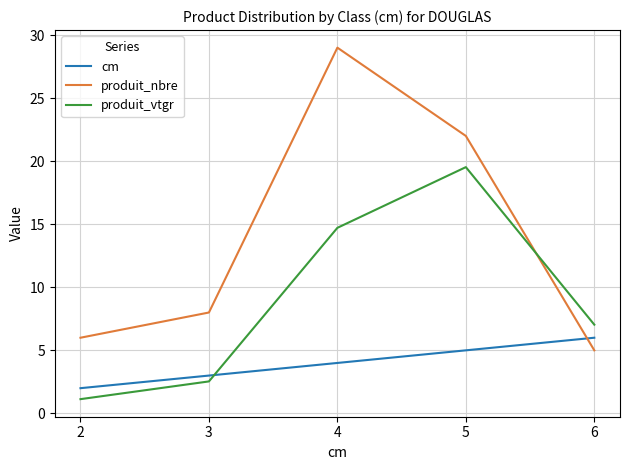

How many intersections are there between produit_vtgr and produit_nbre?

1